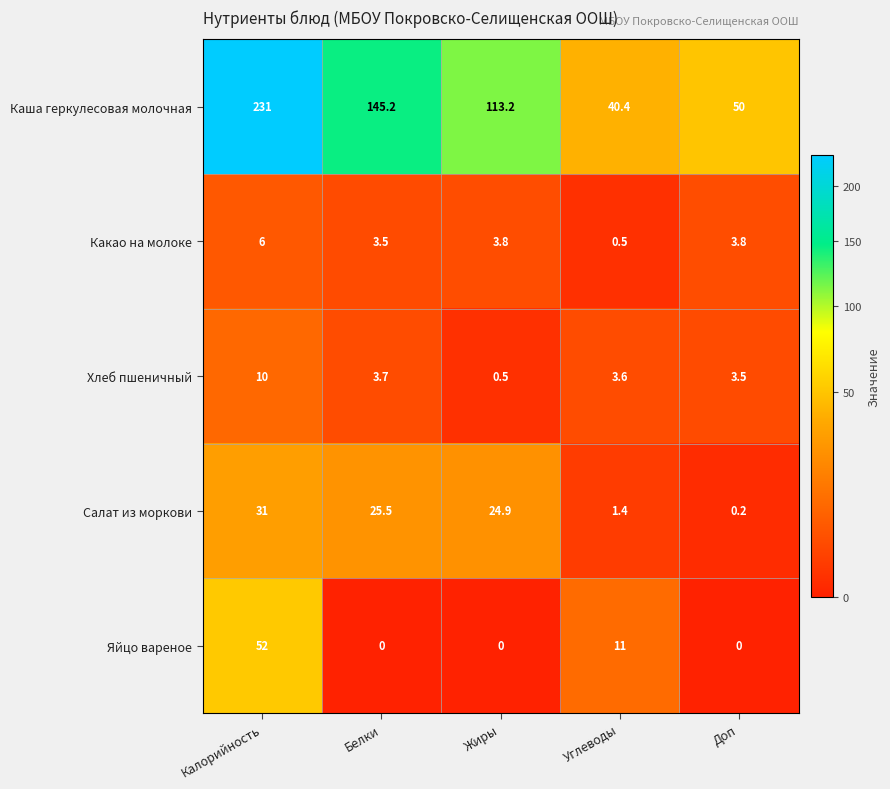

What is the difference between the highest and lowest values at Углеводы?

39.9